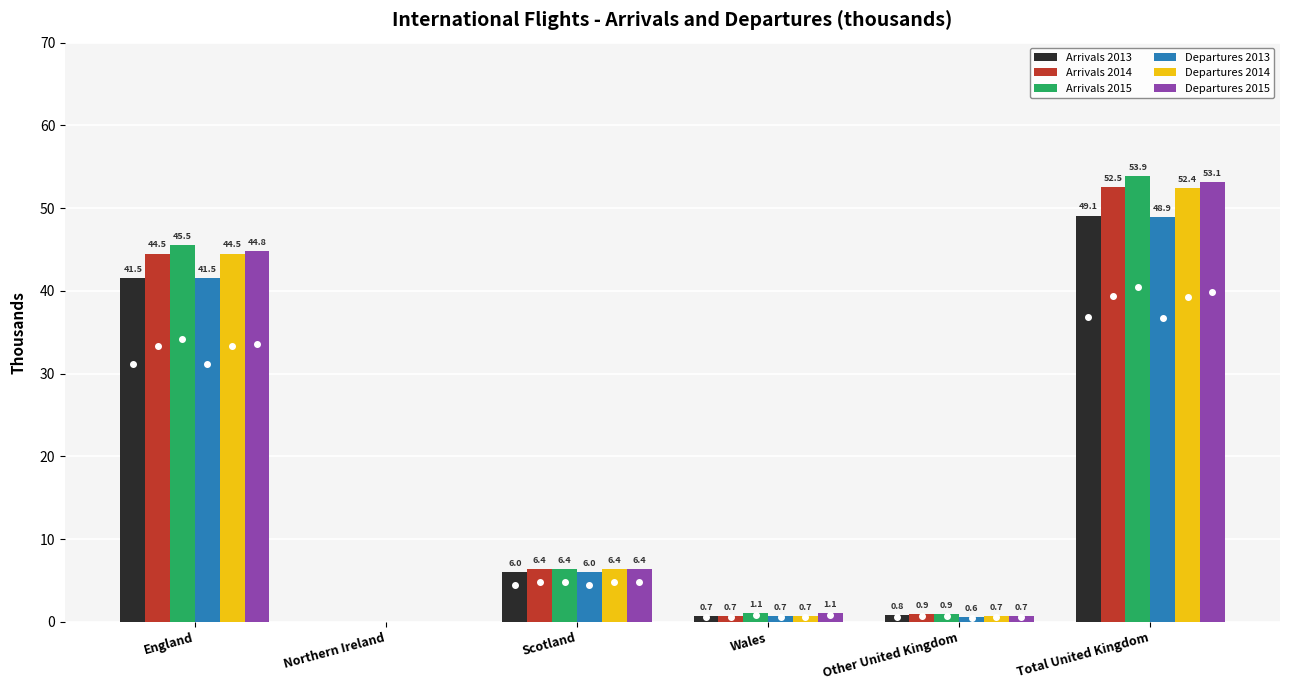

What are all the series names shown in the legend?

Arrivals 2013, Arrivals 2014, Arrivals 2015, Departures 2013, Departures 2014, Departures 2015